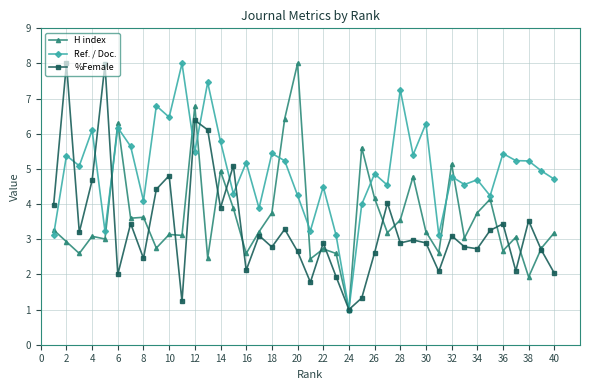

How many lines are shown in the chart?

3